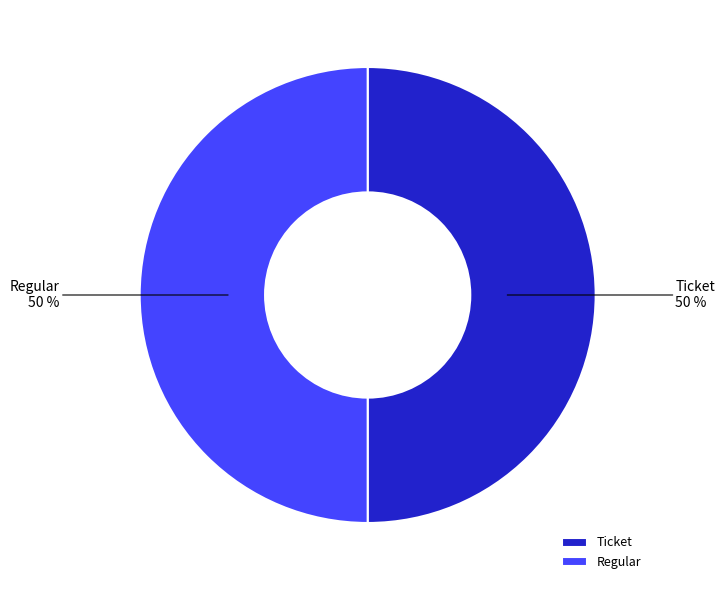

To the nearest percent, what portion does Regular represent?

50%